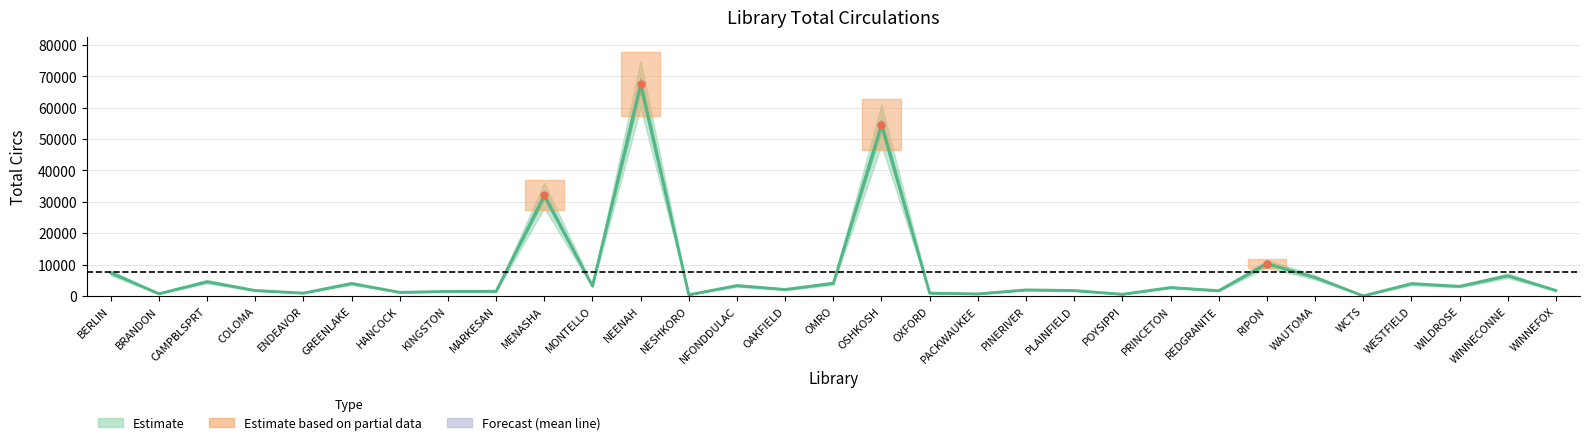

The chart shows a value of 1720 at PLAINFIELD. True or false?

True